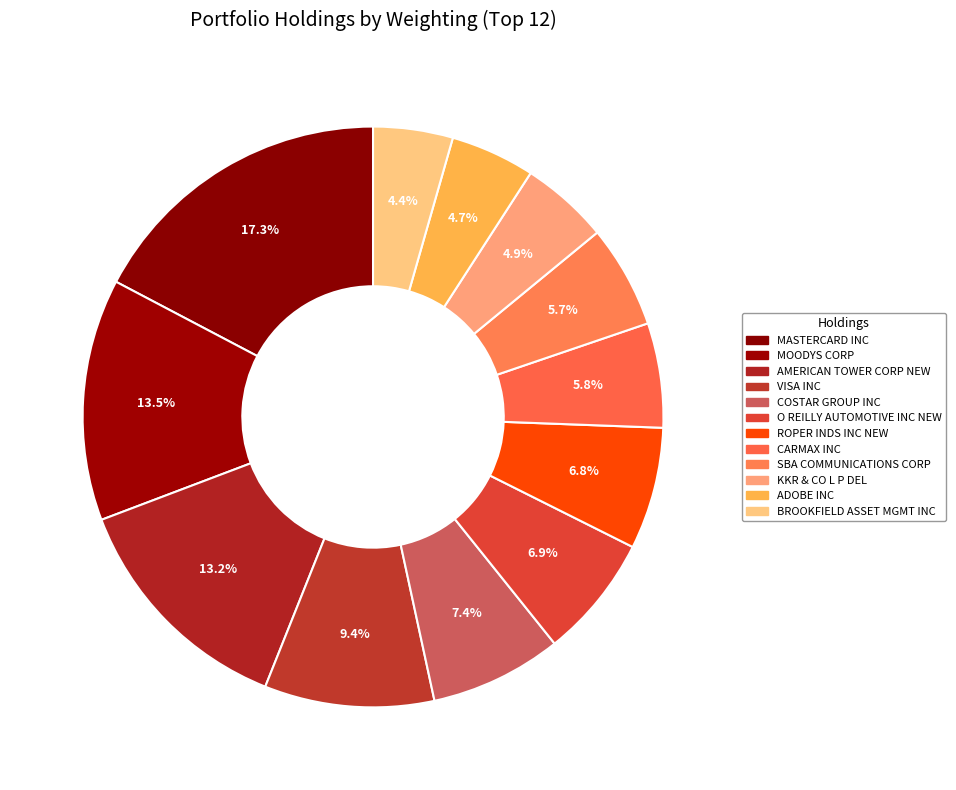

Count the number of slices in the pie.

12